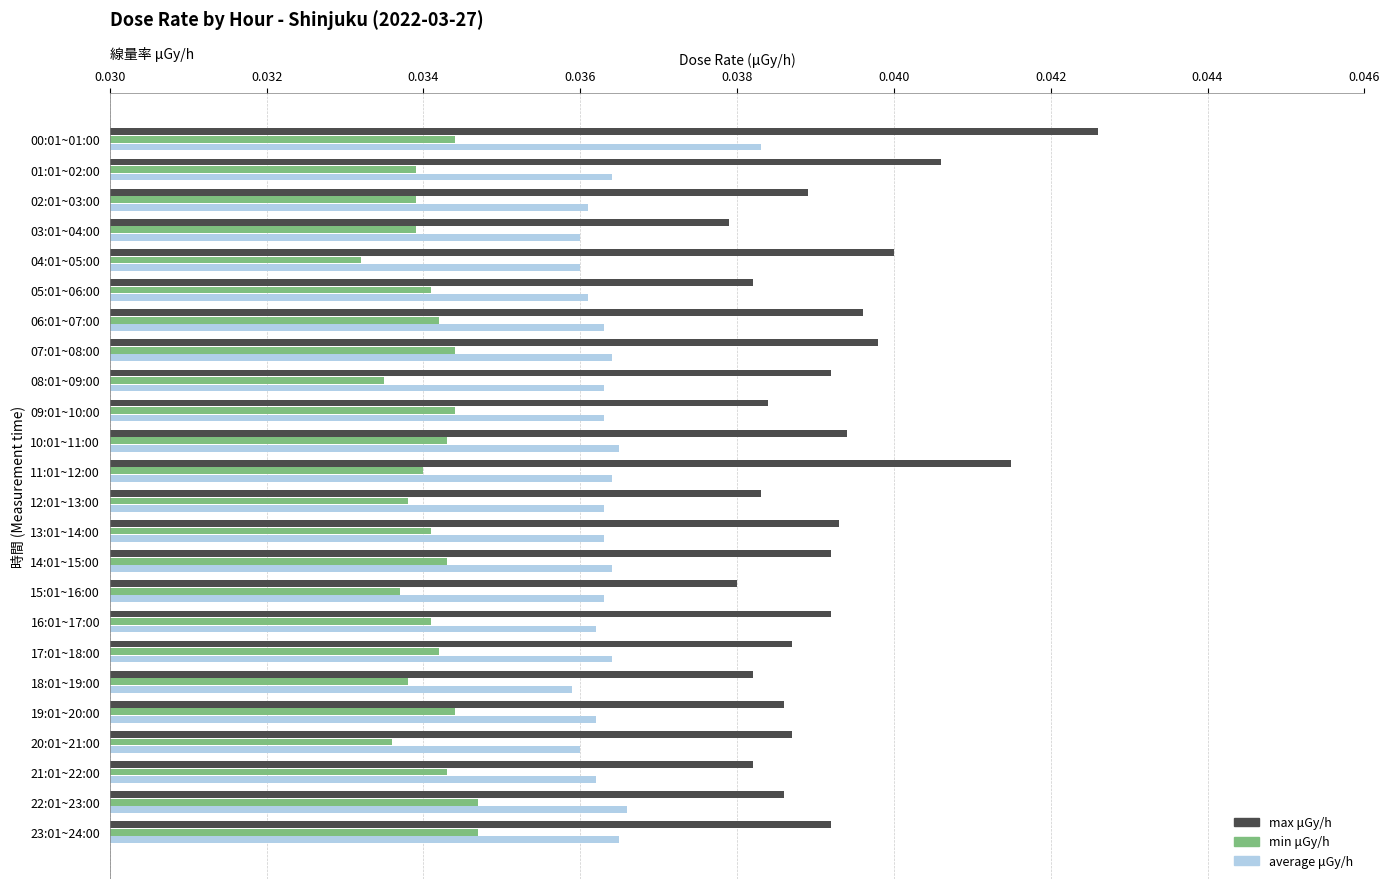

At which category is the sum across all series the highest?

00:01~01:00